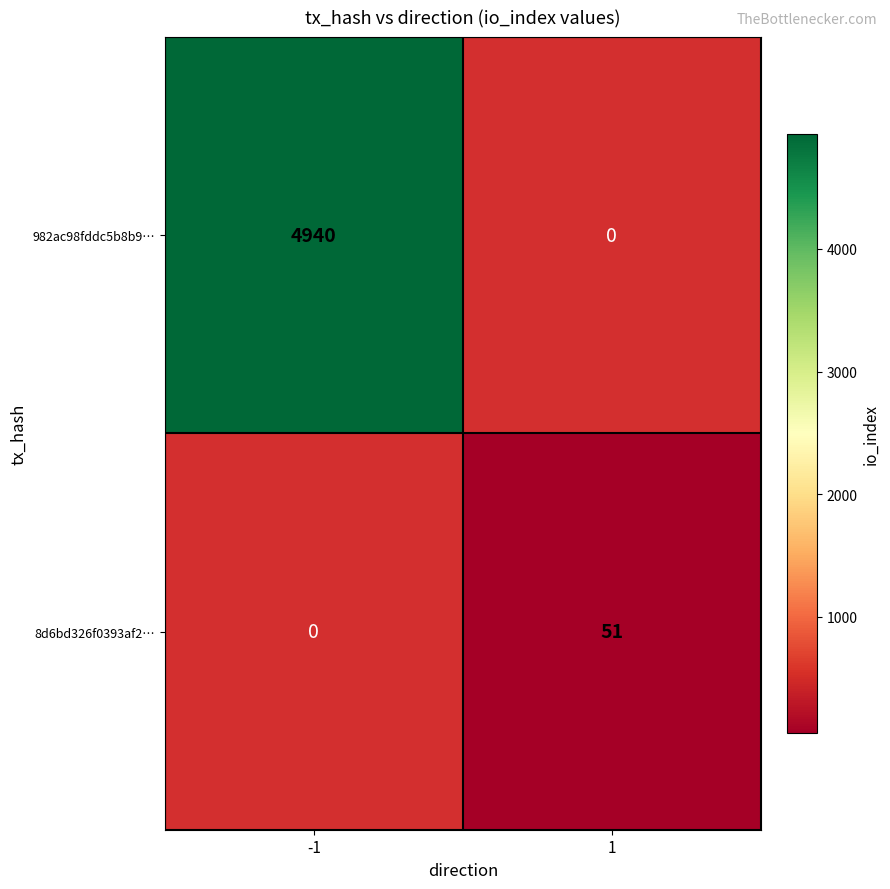

At which category does the chart reach its peak across all series?

-1